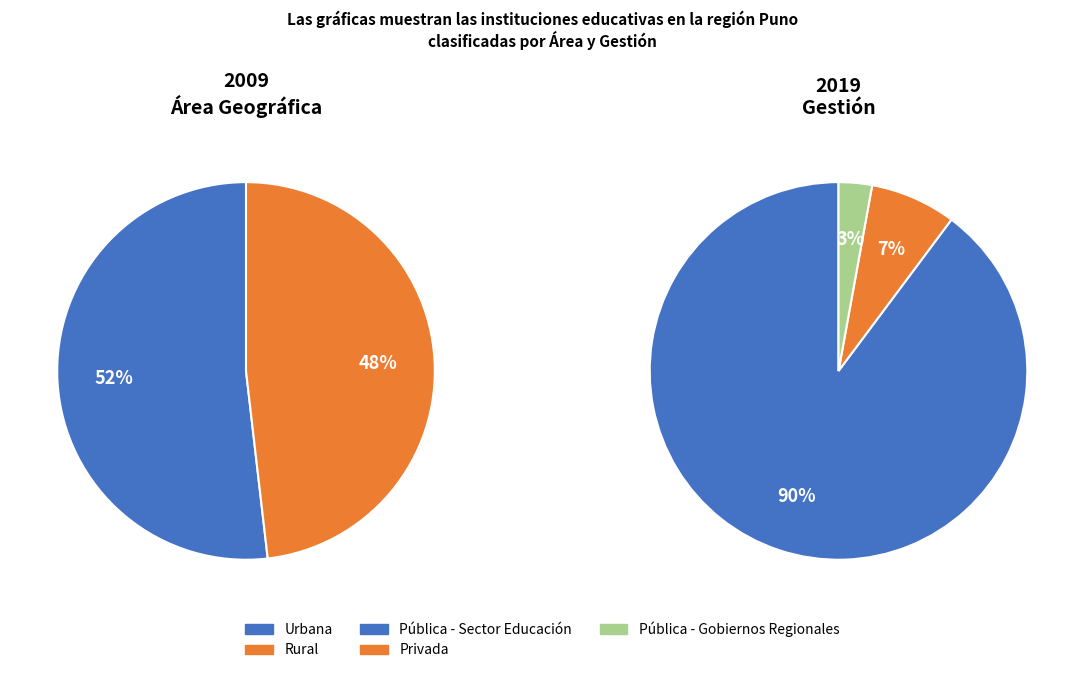

What is the smallest slice in the pie chart?

Rural